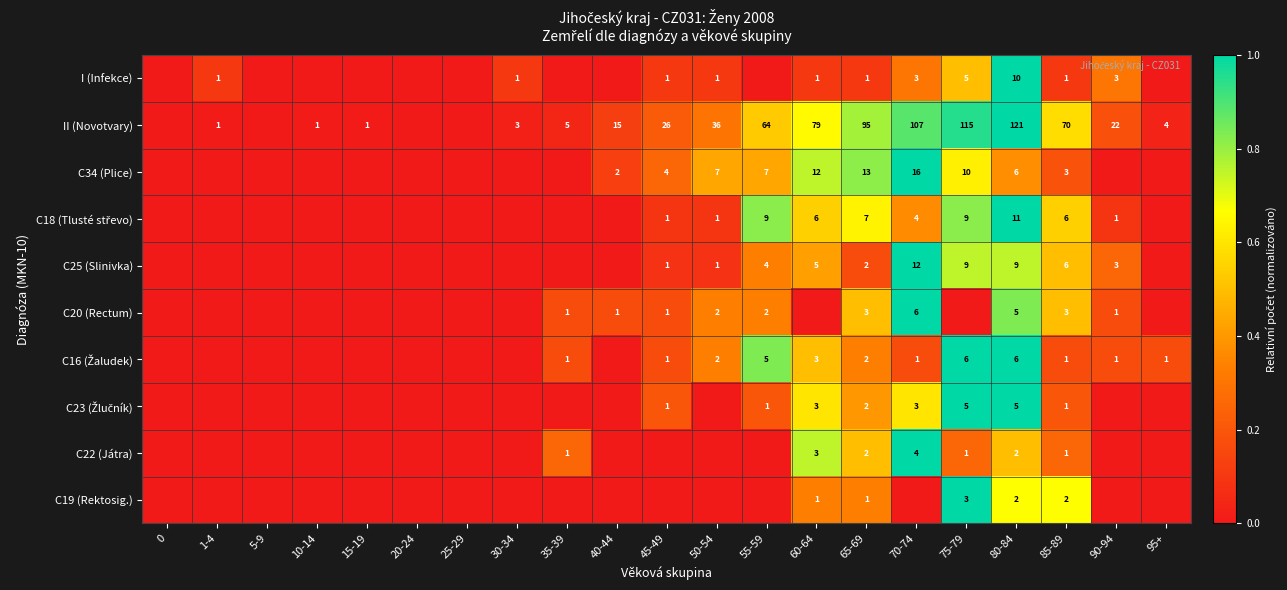

Is it true that C22 (Játra) equals 2 at 80-84?

True